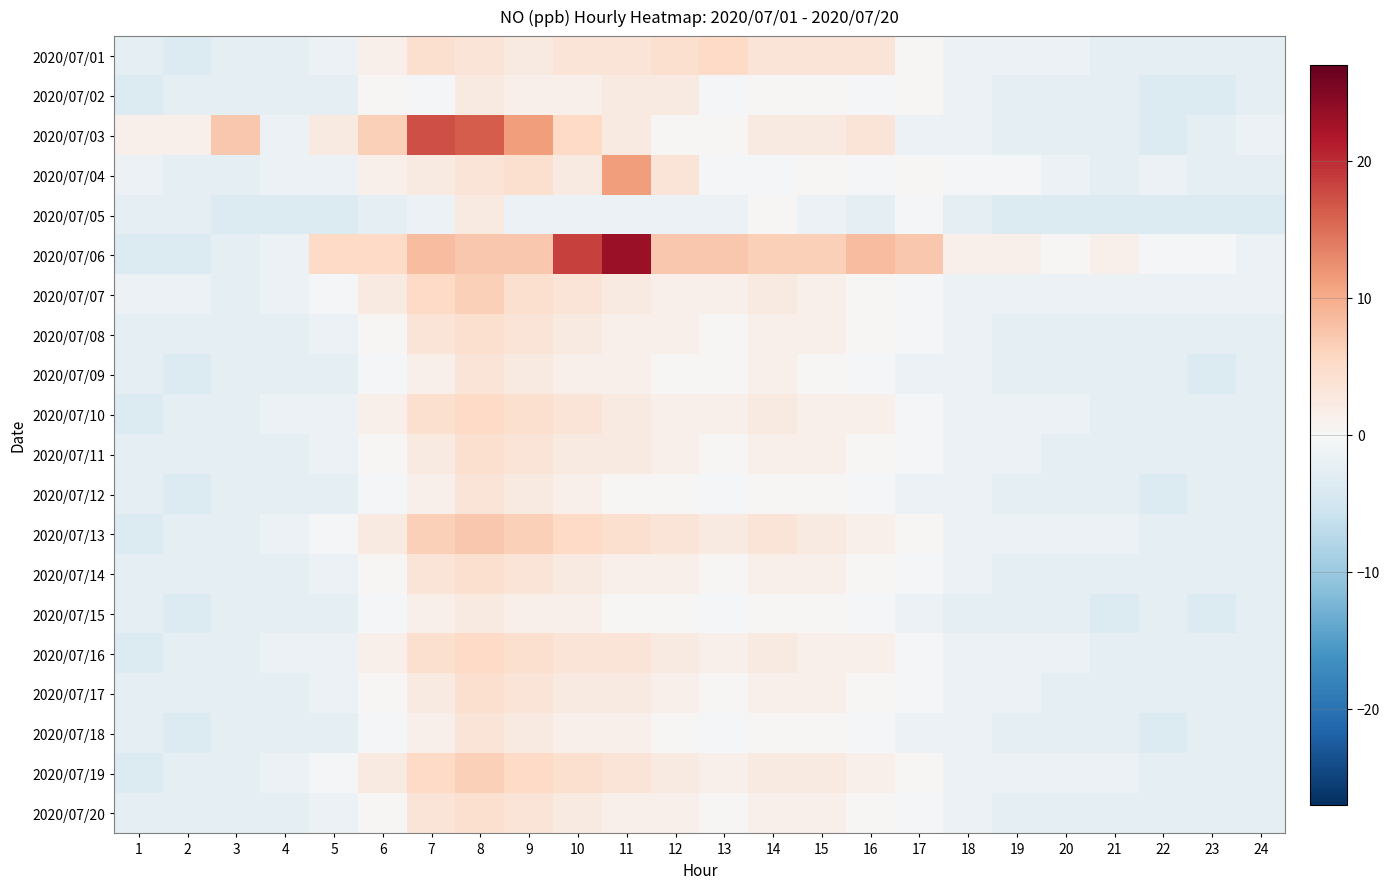

Reading left to right, what are all the values shown in this chart?

2020/07/01: 1=-2.6	2=-3.6	3=-2.6	4=-2.6	5=-1.6	6=1.4	7=4.4	8=3.4	9=2.4	10=3.4	11=3.4	12=4.4	13=5.4	14=3.4	15=3.4	16=3.4	17=0.4	18=-1.6	19=-1.6	20=-1.6	21=-2.6	22=-2.6	23=-2.6	24=-2.6
2020/07/02: 1=-3.6	2=-2.6	3=-2.6	4=-2.6	5=-2.6	6=0.4	7=-0.6	8=2.4	9=1.4	10=1.4	11=2.4	12=2.4	13=-0.6	14=0.4	15=0.4	16=-0.6	17=0.4	18=-1.6	19=-2.6	20=-2.6	21=-2.6	22=-3.6	23=-3.6	24=-2.6
2020/07/03: 1=1.4	2=1.4	3=7.4	4=-1.6	5=2.4	6=6.4	7=17.4	8=16.4	9=11.4	10=5.4	11=2.4	12=0.4	13=0.4	14=2.4	15=2.4	16=3.4	17=-1.6	18=-1.6	19=-2.6	20=-2.6	21=-2.6	22=-3.6	23=-2.6	24=-1.6
2020/07/04: 1=-1.6	2=-2.6	3=-2.6	4=-1.6	5=-1.6	6=1.4	7=2.4	8=3.4	9=4.4	10=2.4	11=11.4	12=3.4	13=-0.6	14=-0.6	15=0.4	16=-0.6	17=0.4	18=-0.6	19=-0.6	20=-1.6	21=-2.6	22=-1.6	23=-2.6	24=-2.6
2020/07/05: 1=-2.6	2=-2.6	3=-3.6	4=-3.6	5=-3.6	6=-2.6	7=-1.6	8=2.4	9=-1.6	10=-1.6	11=-1.6	12=-1.6	13=-1.6	14=0.4	15=-1.6	16=-2.6	17=-0.6	18=-2.6	19=-3.6	20=-3.6	21=-3.6	22=-3.6	23=-3.6	24=-3.6
2020/07/06: 1=-3.6	2=-3.6	3=-2.6	4=-1.6	5=5.4	6=5.4	7=8.4	8=7.4	9=7.4	10=18.4	11=23.4	12=7.4	13=7.4	14=6.4	15=6.4	16=8.4	17=7.4	18=1.4	19=1.4	20=0.4	21=1.4	22=-0.6	23=-0.6	24=-1.6
2020/07/07: 1=-1.6	2=-1.6	3=-2.6	4=-1.6	5=-0.6	6=2.4	7=5.4	8=6.4	9=4.4	10=3.4	11=2.4	12=1.4	13=1.4	14=2.4	15=1.4	16=0.4	17=-0.6	18=-1.6	19=-1.6	20=-1.6	21=-1.6	22=-1.6	23=-1.6	24=-1.6
2020/07/08: 1=-2.6	2=-2.6	3=-2.6	4=-2.6	5=-1.6	6=0.4	7=3.4	8=4.4	9=3.4	10=2.4	11=1.4	12=1.4	13=0.4	14=1.4	15=1.4	16=0.4	17=-0.6	18=-1.6	19=-2.6	20=-2.6	21=-2.6	22=-2.6	23=-2.6	24=-2.6
2020/07/09: 1=-2.6	2=-3.6	3=-2.6	4=-2.6	5=-2.6	6=-0.6	7=1.4	8=3.4	9=2.4	10=1.4	11=1.4	12=0.4	13=0.4	14=1.4	15=0.4	16=-0.6	17=-1.6	18=-1.6	19=-2.6	20=-2.6	21=-2.6	22=-2.6	23=-3.6	24=-2.6
2020/07/10: 1=-3.6	2=-2.6	3=-2.6	4=-1.6	5=-1.6	6=1.4	7=4.4	8=5.4	9=4.4	10=3.4	11=2.4	12=1.4	13=1.4	14=2.4	15=1.4	16=1.4	17=-0.6	18=-1.6	19=-1.6	20=-1.6	21=-2.6	22=-2.6	23=-2.6	24=-2.6
2020/07/11: 1=-2.6	2=-2.6	3=-2.6	4=-2.6	5=-1.6	6=0.4	7=2.4	8=4.4	9=3.4	10=2.4	11=2.4	12=1.4	13=0.4	14=1.4	15=1.4	16=0.4	17=-0.6	18=-1.6	19=-1.6	20=-2.6	21=-2.6	22=-2.6	23=-2.6	24=-2.6
2020/07/12: 1=-2.6	2=-3.6	3=-2.6	4=-2.6	5=-2.6	6=-0.6	7=1.4	8=3.4	9=2.4	10=1.4	11=0.4	12=0.4	13=-0.6	14=0.4	15=0.4	16=-0.6	17=-1.6	18=-1.6	19=-2.6	20=-2.6	21=-2.6	22=-3.6	23=-2.6	24=-2.6
2020/07/13: 1=-3.6	2=-2.6	3=-2.6	4=-1.6	5=-0.6	6=2.4	7=6.4	8=7.4	9=6.4	10=5.4	11=4.4	12=3.4	13=2.4	14=3.4	15=2.4	16=1.4	17=0.4	18=-1.6	19=-1.6	20=-1.6	21=-1.6	22=-2.6	23=-2.6	24=-2.6
2020/07/14: 1=-2.6	2=-2.6	3=-2.6	4=-2.6	5=-1.6	6=0.4	7=3.4	8=4.4	9=3.4	10=2.4	11=1.4	12=1.4	13=0.4	14=1.4	15=1.4	16=0.4	17=-0.6	18=-1.6	19=-2.6	20=-2.6	21=-2.6	22=-2.6	23=-2.6	24=-2.6
2020/07/15: 1=-2.6	2=-3.6	3=-2.6	4=-2.6	5=-2.6	6=-0.6	7=1.4	8=2.4	9=1.4	10=1.4	11=0.4	12=0.4	13=-0.6	14=0.4	15=0.4	16=-0.6	17=-1.6	18=-2.6	19=-2.6	20=-2.6	21=-3.6	22=-2.6	23=-3.6	24=-2.6
2020/07/16: 1=-3.6	2=-2.6	3=-2.6	4=-1.6	5=-1.6	6=1.4	7=4.4	8=5.4	9=4.4	10=3.4	11=3.4	12=2.4	13=1.4	14=2.4	15=1.4	16=1.4	17=-0.6	18=-1.6	19=-1.6	20=-1.6	21=-2.6	22=-2.6	23=-2.6	24=-2.6
2020/07/17: 1=-2.6	2=-2.6	3=-2.6	4=-2.6	5=-1.6	6=0.4	7=2.4	8=4.4	9=3.4	10=2.4	11=2.4	12=1.4	13=0.4	14=1.4	15=1.4	16=0.4	17=-0.6	18=-1.6	19=-1.6	20=-2.6	21=-2.6	22=-2.6	23=-2.6	24=-2.6
2020/07/18: 1=-2.6	2=-3.6	3=-2.6	4=-2.6	5=-2.6	6=-0.6	7=1.4	8=3.4	9=2.4	10=1.4	11=1.4	12=0.4	13=-0.6	14=0.4	15=0.4	16=-0.6	17=-1.6	18=-1.6	19=-2.6	20=-2.6	21=-2.6	22=-3.6	23=-2.6	24=-2.6
2020/07/19: 1=-3.6	2=-2.6	3=-2.6	4=-1.6	5=-0.6	6=2.4	7=5.4	8=6.4	9=5.4	10=4.4	11=3.4	12=2.4	13=1.4	14=2.4	15=2.4	16=1.4	17=0.4	18=-1.6	19=-1.6	20=-1.6	21=-1.6	22=-2.6	23=-2.6	24=-2.6
2020/07/20: 1=-2.6	2=-2.6	3=-2.6	4=-2.6	5=-1.6	6=0.4	7=3.4	8=4.4	9=3.4	10=2.4	11=1.4	12=1.4	13=0.4	14=1.4	15=1.4	16=0.4	17=-0.6	18=-1.6	19=-2.6	20=-2.6	21=-2.6	22=-2.6	23=-2.6	24=-2.6